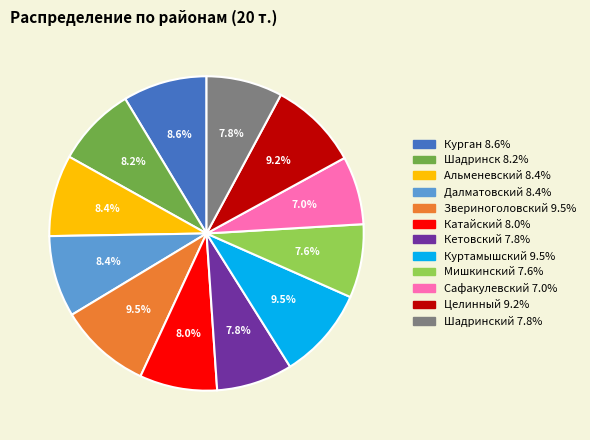

Is there a majority slice in this chart?

No